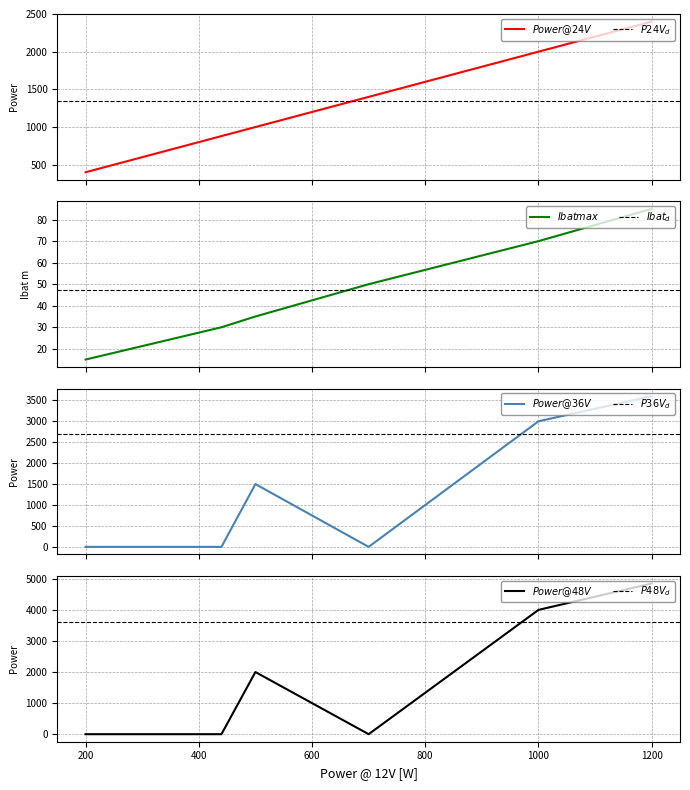

What is the total value across all series at 200?

415